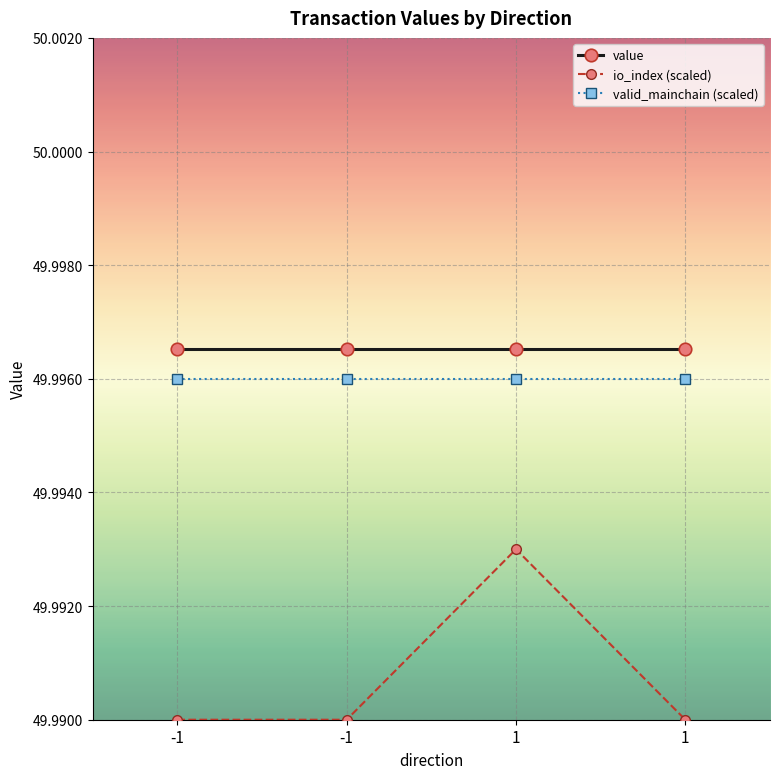

What are all the series names shown in the legend?

value, io_index (scaled), valid_mainchain (scaled)